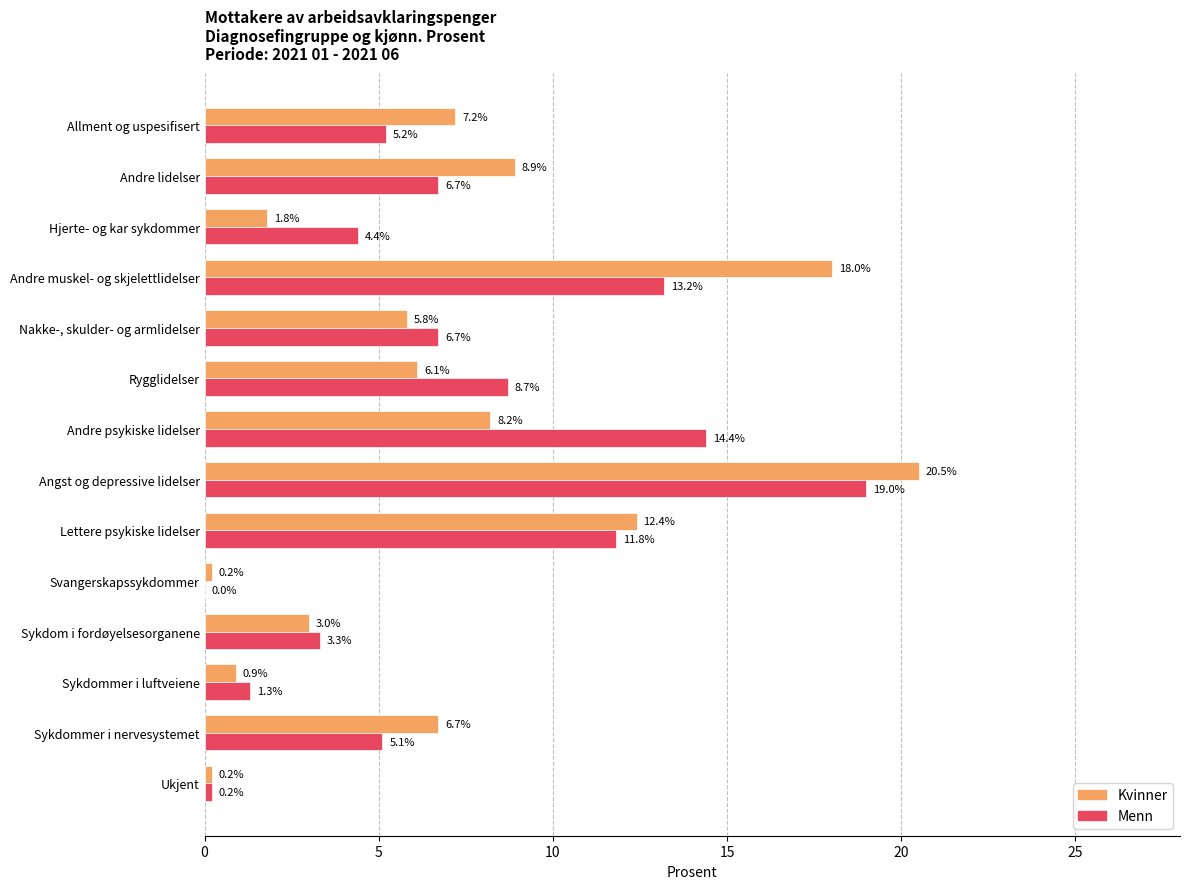

How many values in the Kvinner series exceed 6?

8